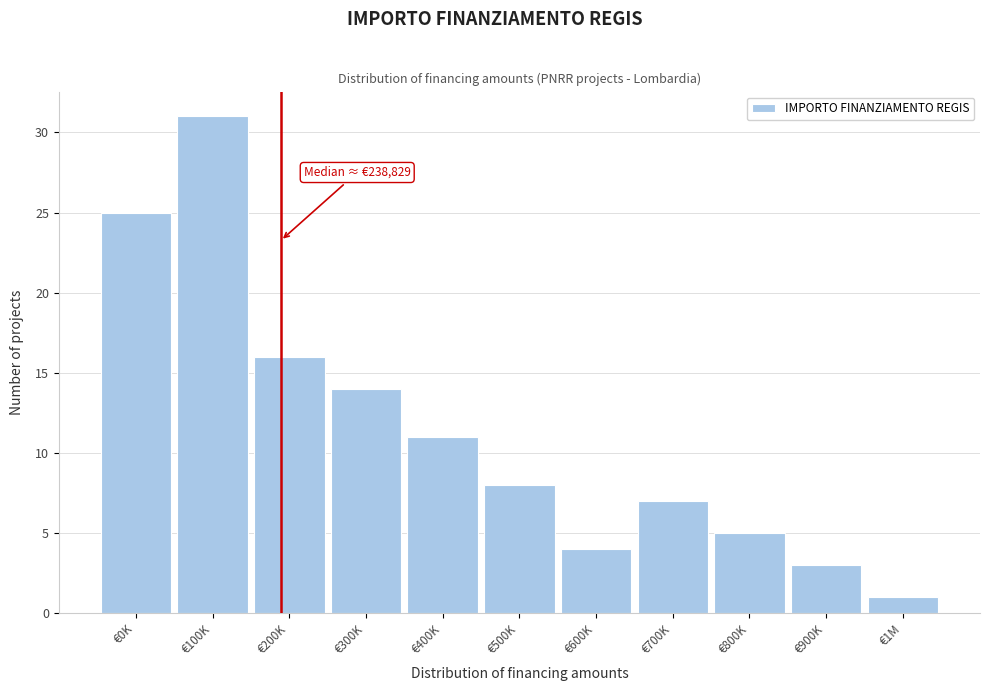

Reading right to left, extract all data points from this chart.

€1M=1	€900K=3	€800K=5	€700K=7	€600K=4	€500K=8	€400K=11	€300K=14	€200K=16	€100K=31	€0K=25